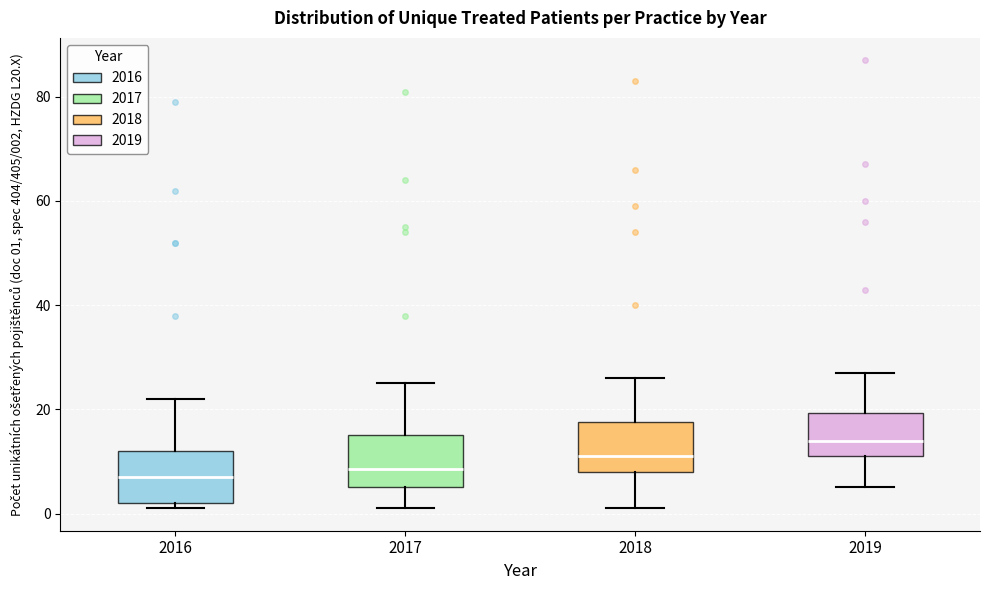

Where is the upper edge of the box at x = 2019 on the y-axis? The values are not printed on the chart, so give them approximately, as read against the axis.

20